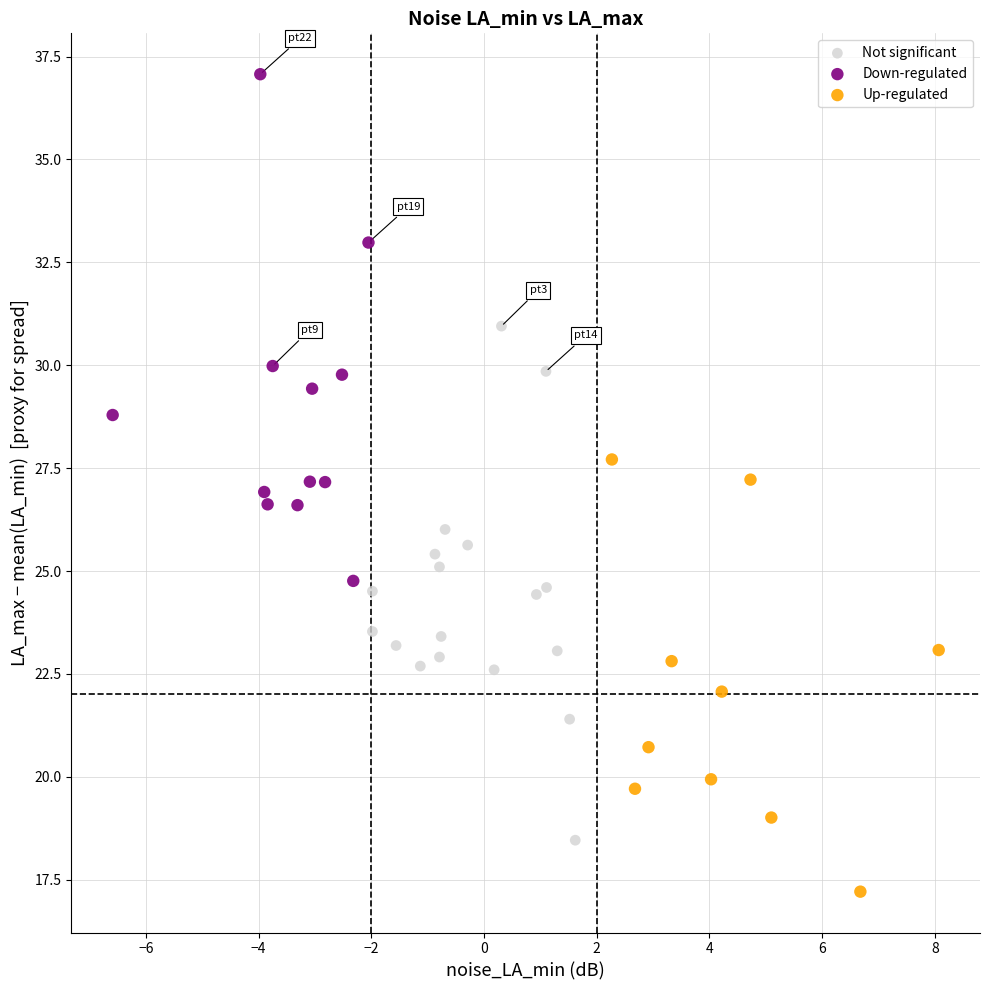

Which series contains the highest Y value?

Down-regulated